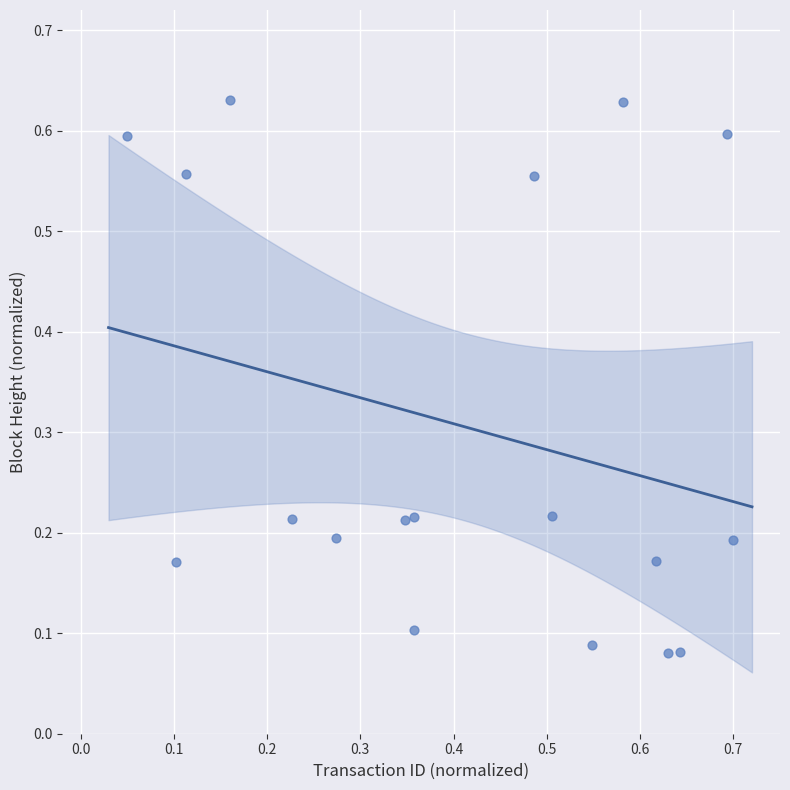

What is the range of X values (max minus min)?

0.7